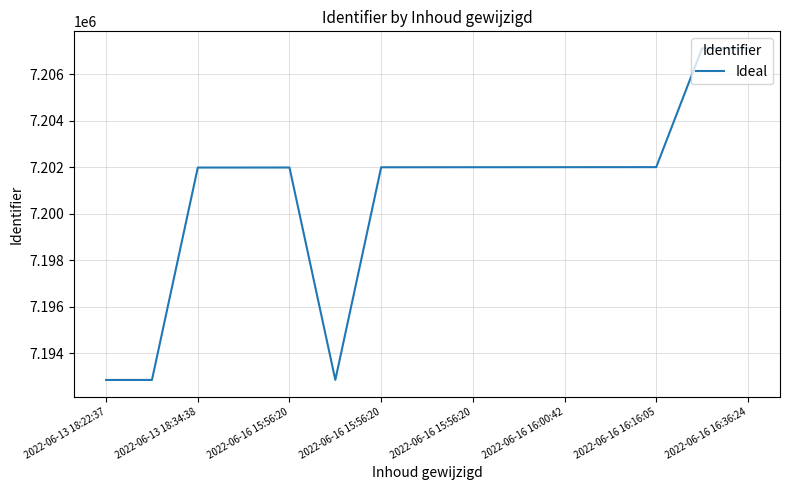

Does the chart display data point markers on the line(s)?

No